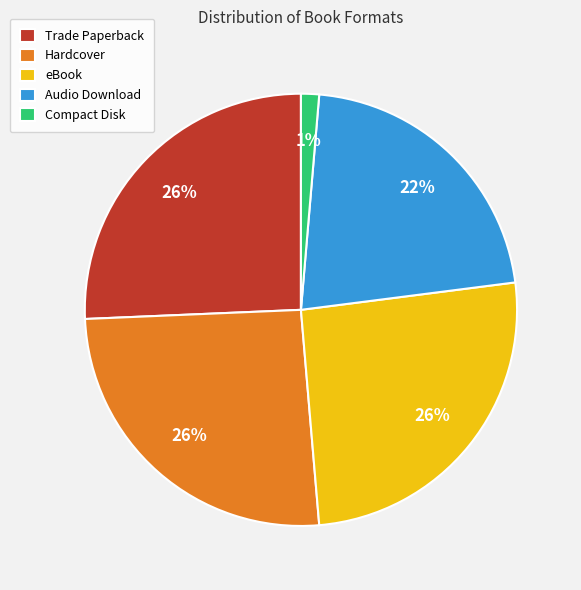

Combined, do eBook and Trade Paperback account for over 50%?

Yes